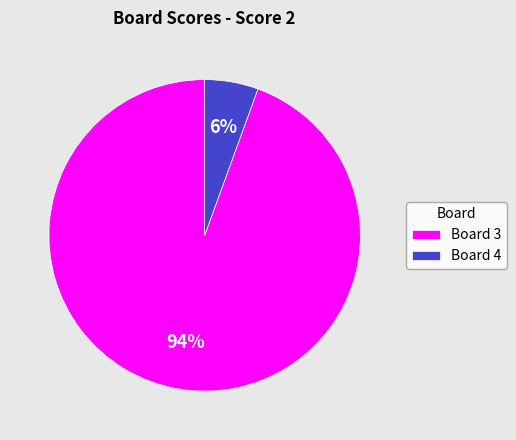

Is the sum of Board 3 and Board 4 greater than half?

Yes